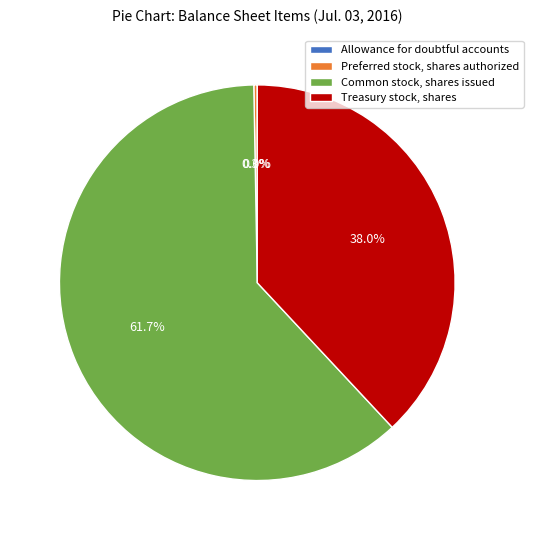

Which has a higher value, Common stock, shares issued or Treasury stock, shares?

Common stock, shares issued